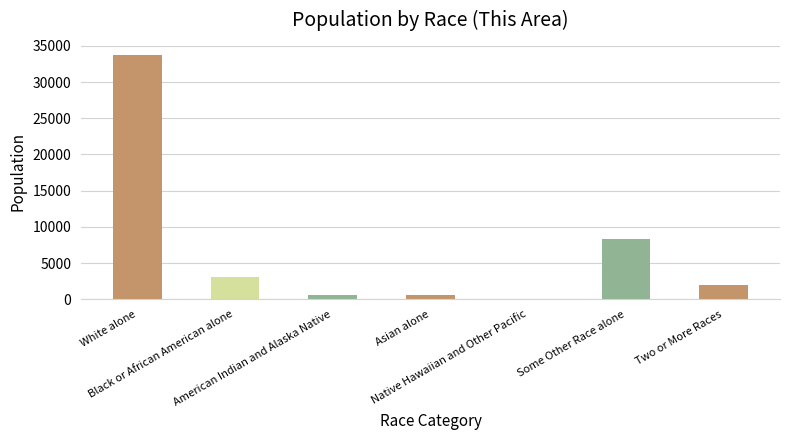

At which label is the value closest to 16890?

Some Other Race alone